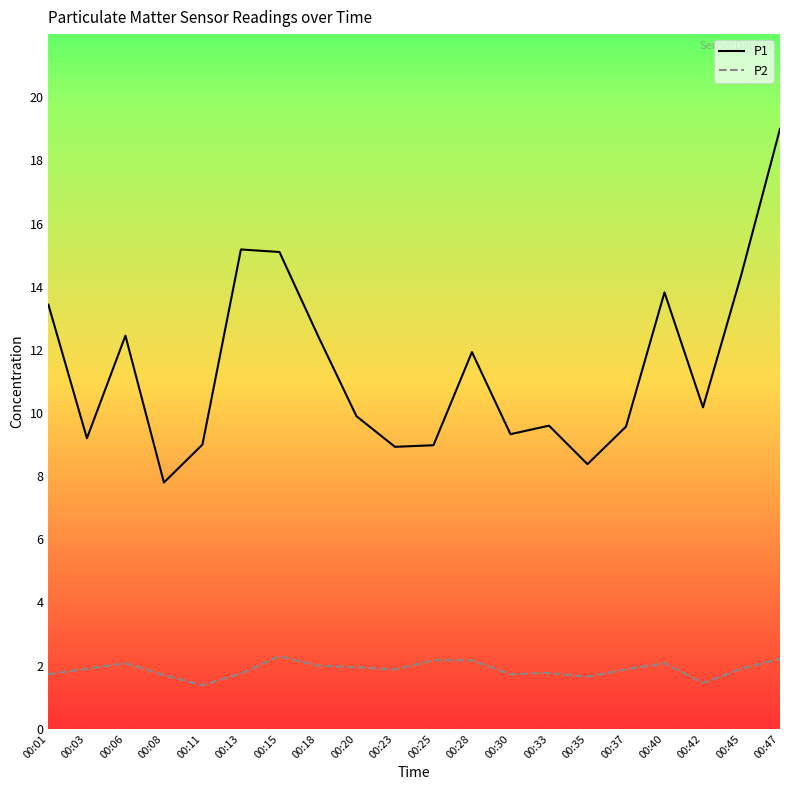

Count the number of data series in this chart.

2